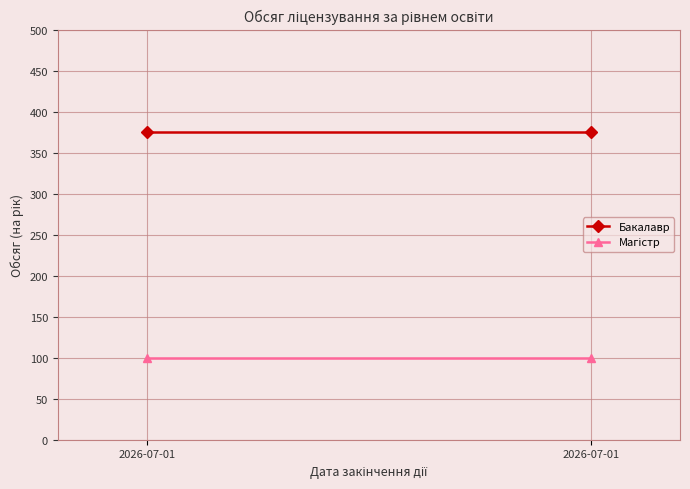

Rank the series by their average value, from highest to lowest.

Бакалавр, Магістр